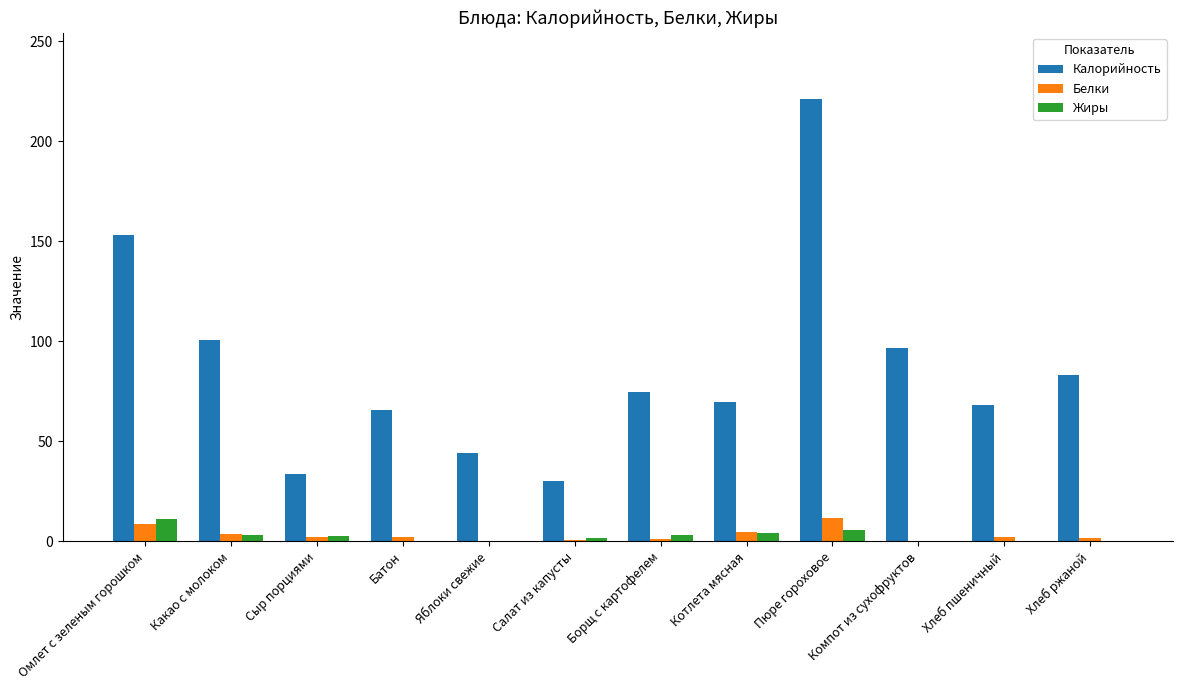

How many series are shown in this chart?

3